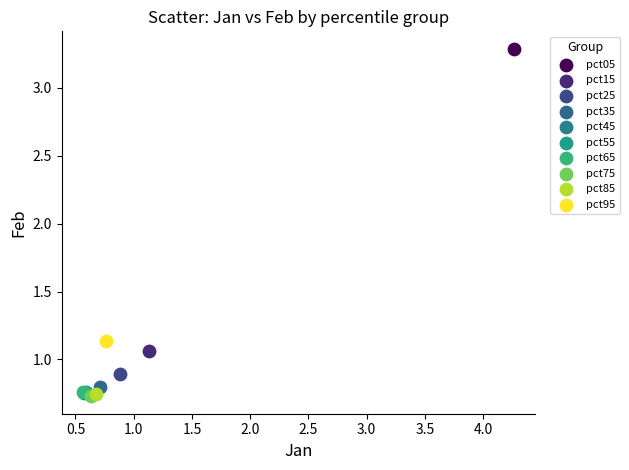

What are all the series names shown in the legend?

pct05, pct15, pct25, pct35, pct45, pct55, pct65, pct75, pct85, pct95